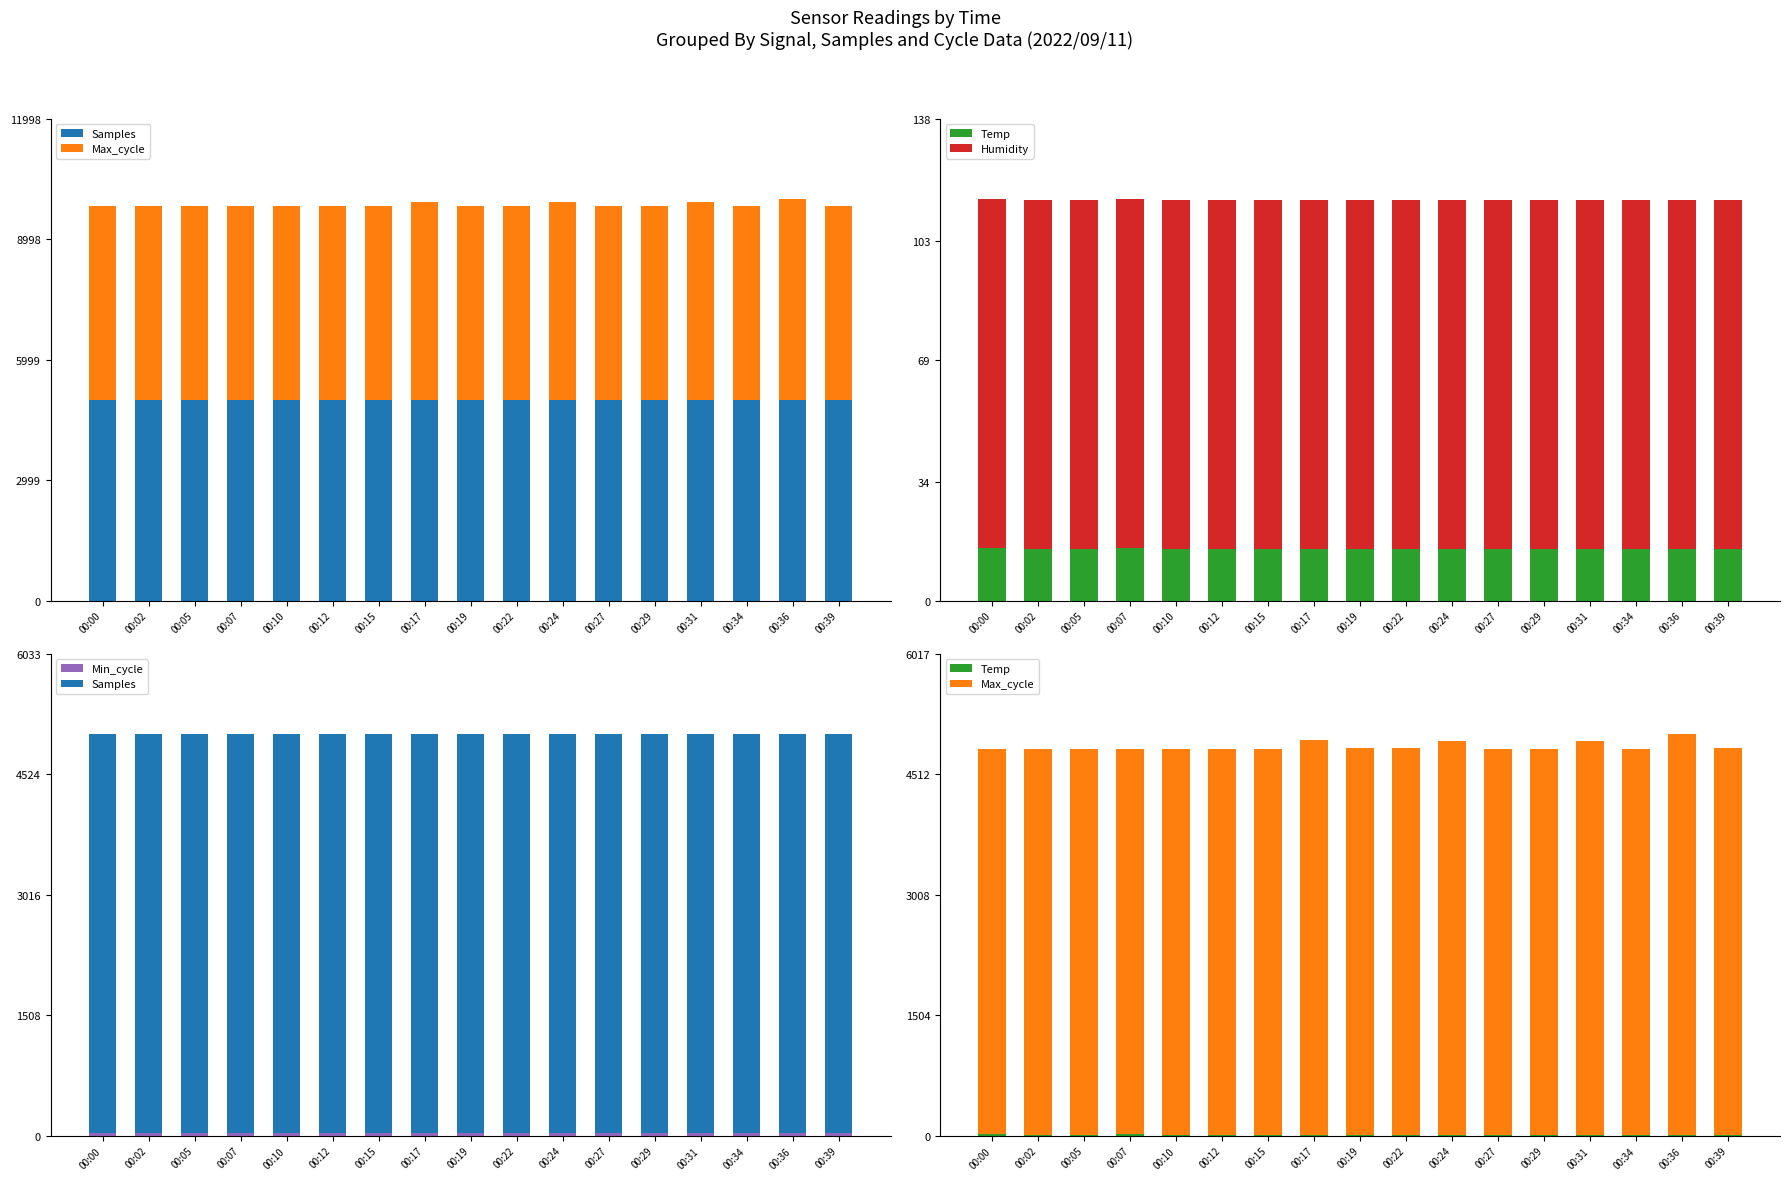

Read the Min_cycle value at 00:39.

28.0